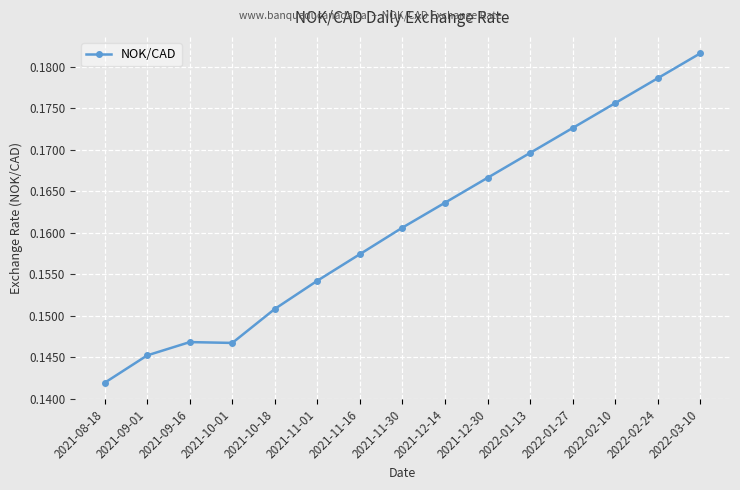

True or false: there are more than 2 points higher than both neighbors.

False